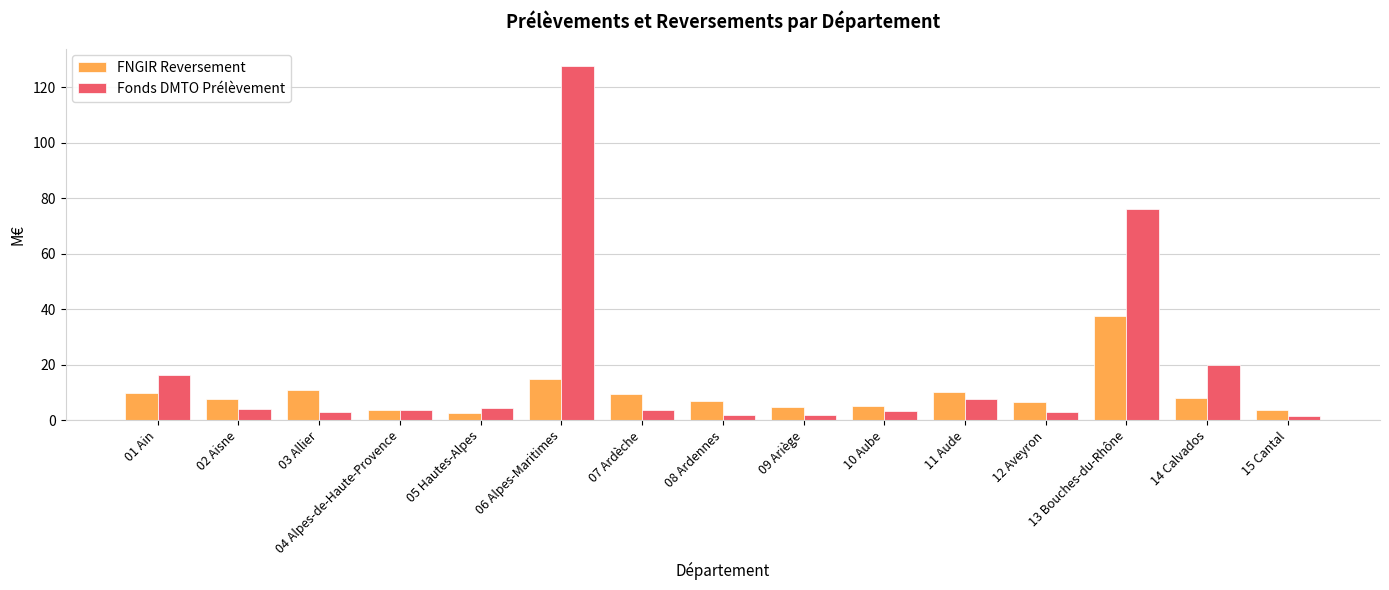

The FNGIR Reversement series shows 3.6 at 04 Alpes-de-Haute-Provence. True or false?

True